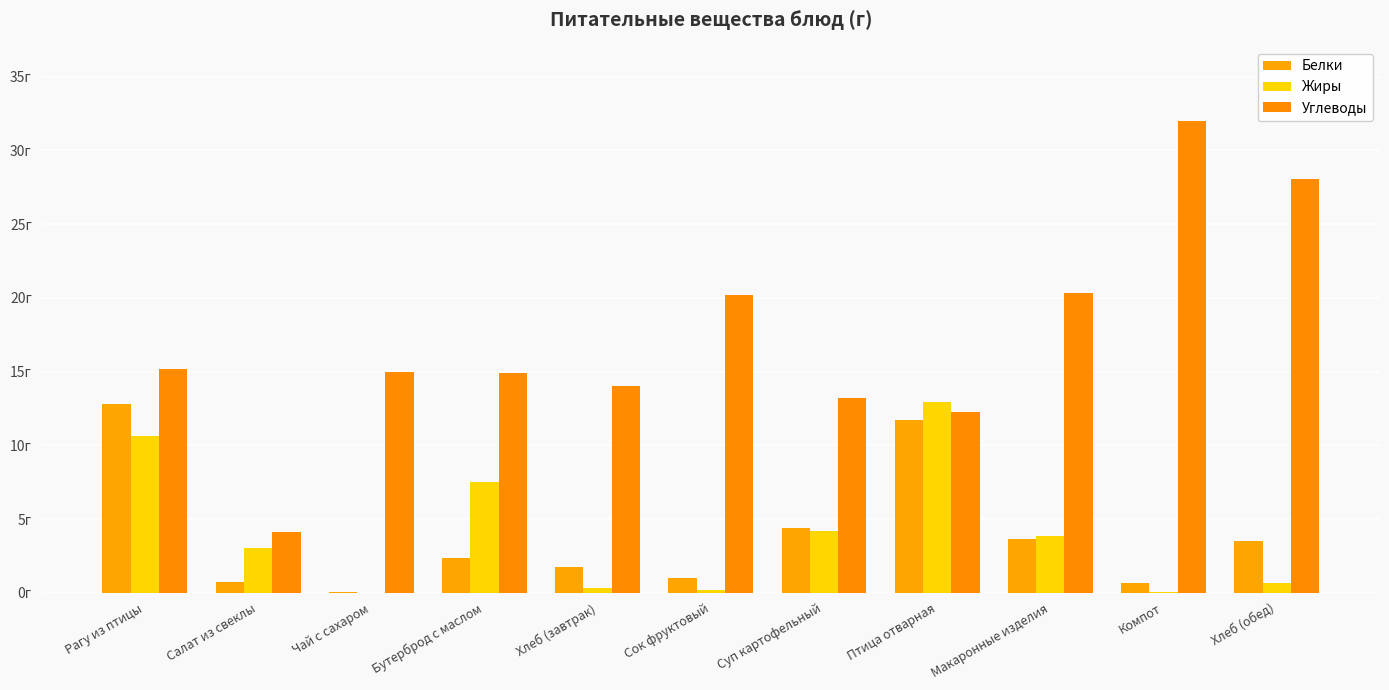

Which label corresponds to the smallest value in the chart?

Чай с сахаром